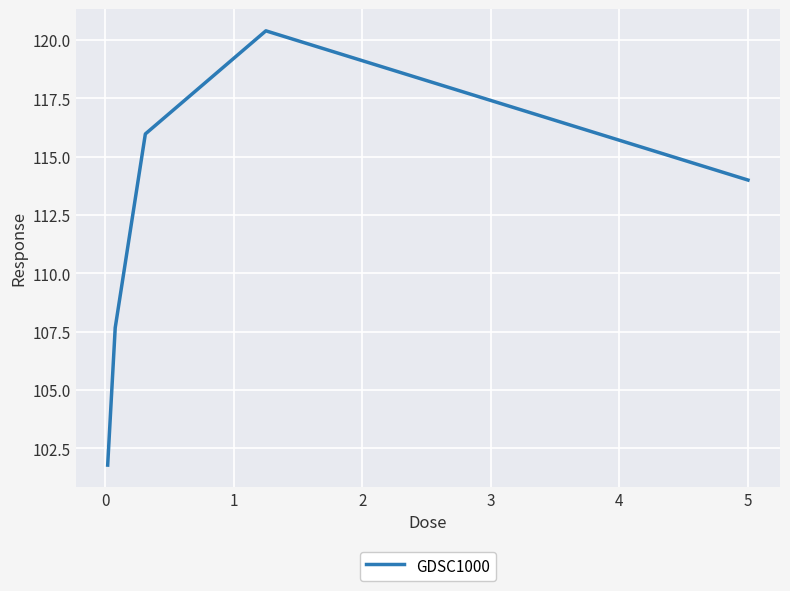

True or false: there are more than 1 points higher than both neighbors.

False